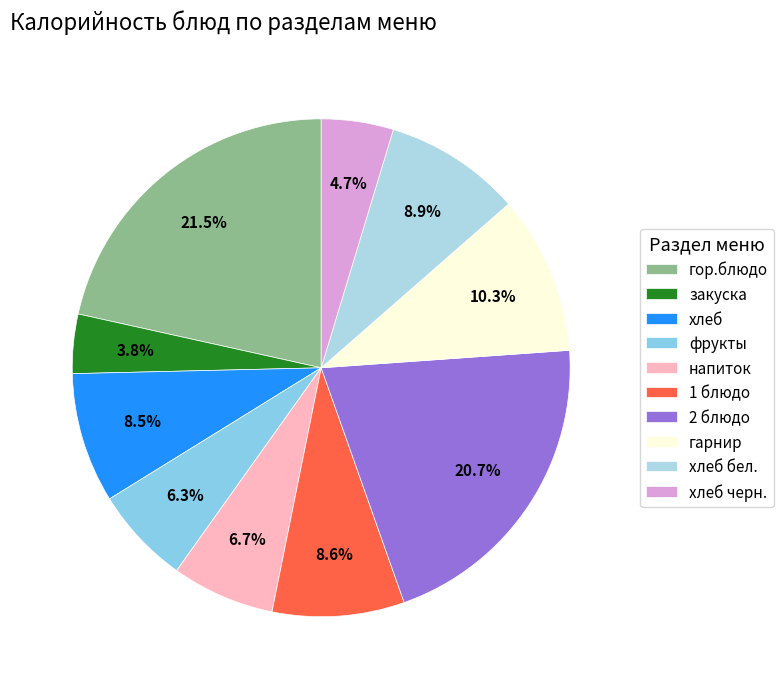

To the nearest percent, what is the difference between the largest and smallest slice percentages?

18%